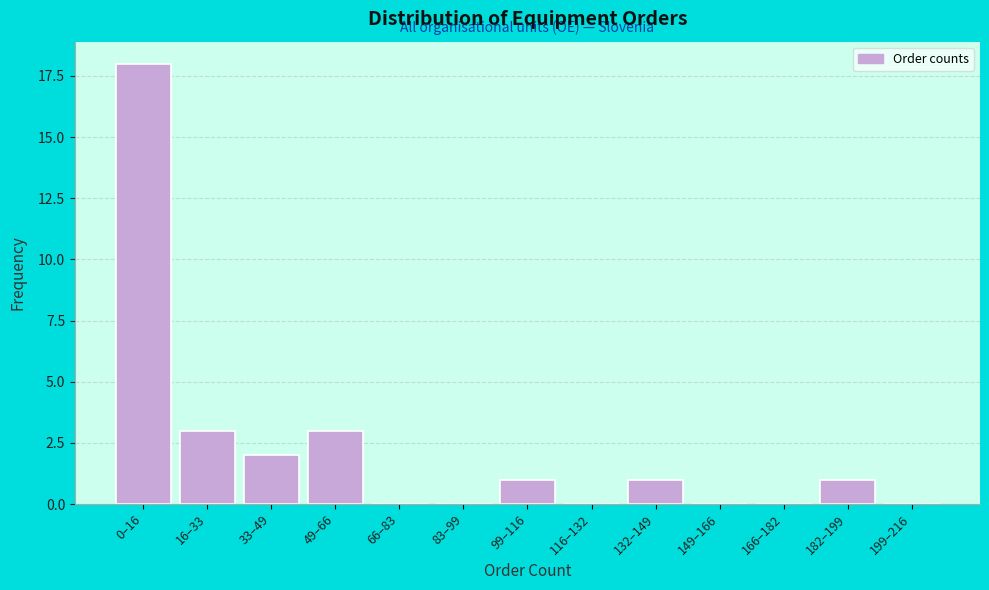

Reading left to right, transcribe all the data shown in this chart.

0–16=18	16–33=3	33–49=2	49–66=3	66–83=0	83–99=0	99–116=1	116–132=0	132–149=1	149–166=0	166–182=0	182–199=1	199–216=0